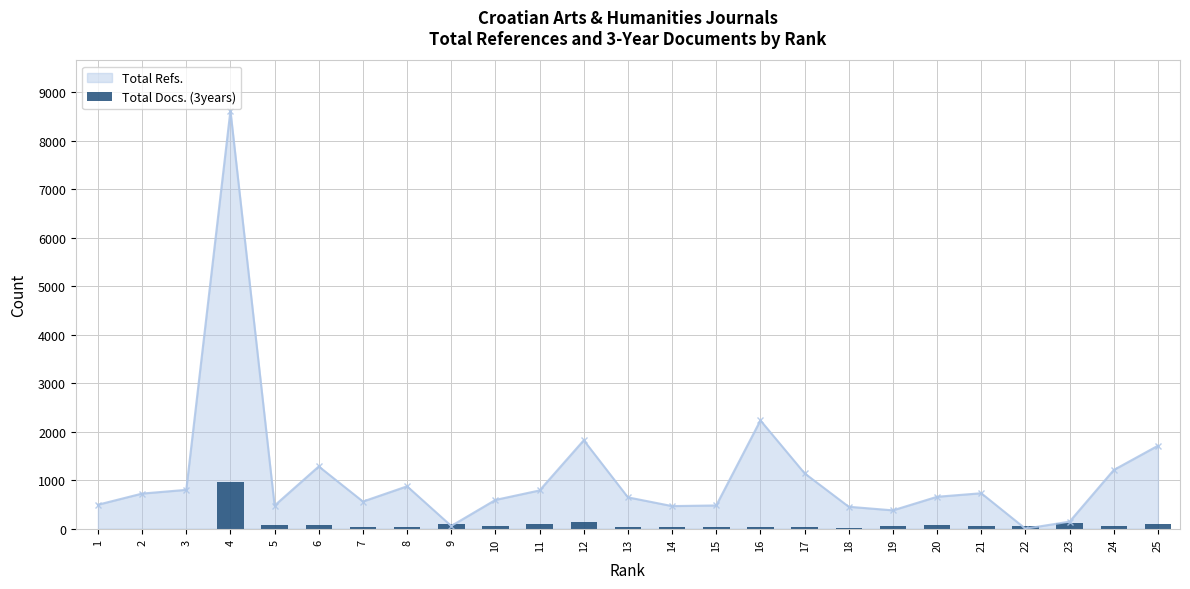

The chart shows a value of 35 at 5. True or false?

False